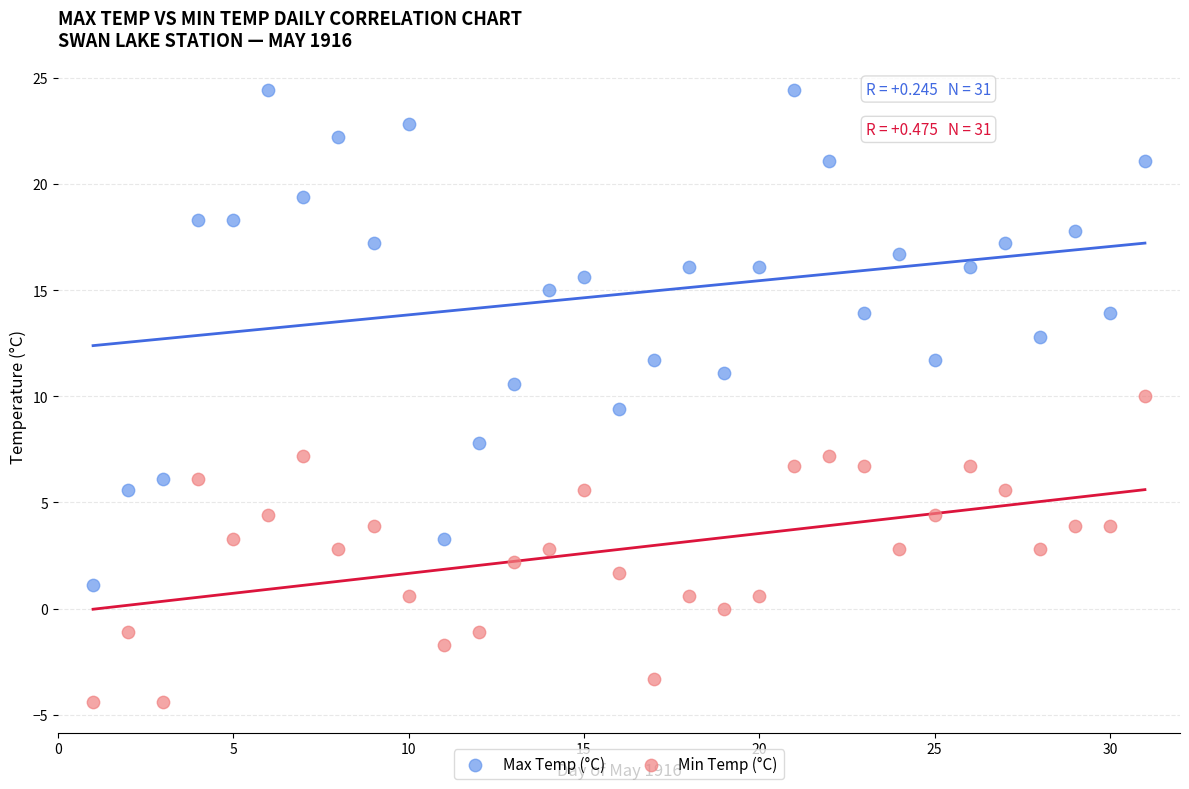

Which series contains the highest Y value?

Max Temp (°C)